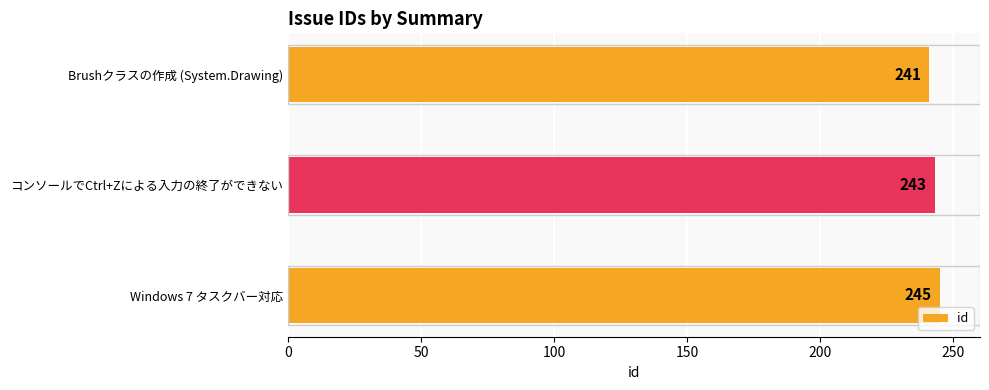

Rank the categories by value from lowest to highest.

Brushクラスの作成 (System.Drawing), コンソールでCtrl+Zによる入力の終了ができない, Windows 7 タスクバー対応